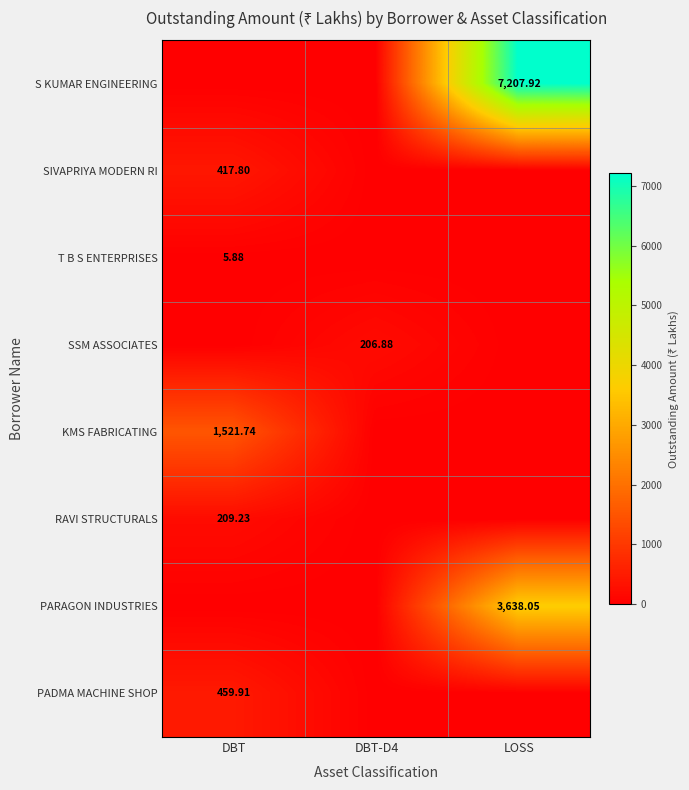

The PADMA MACHINE SHOP series shows -158.2 at LOSS. True or false?

False